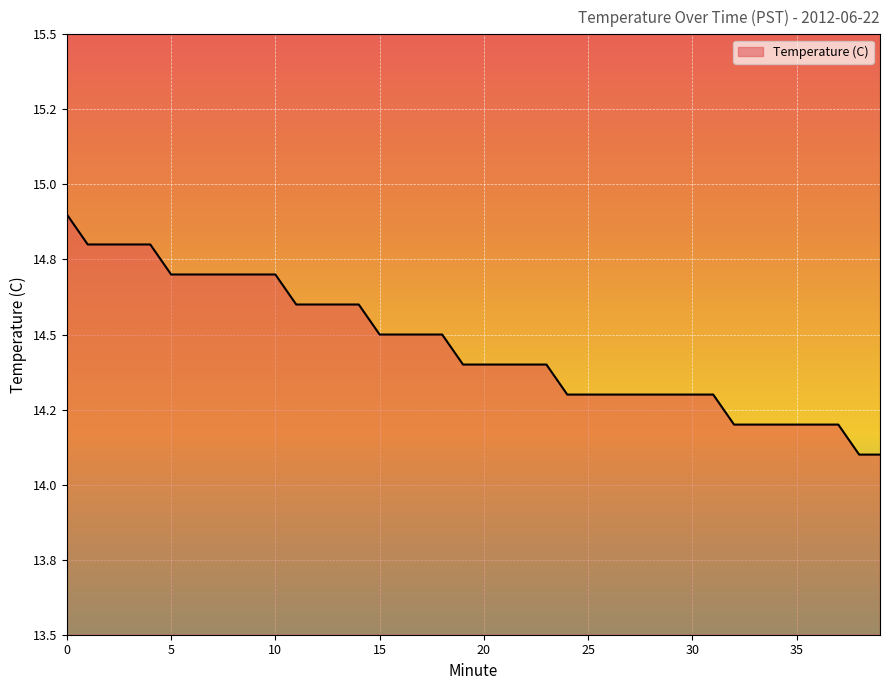

List the labels in order of value, largest first.

0, 1, 2, 3, 4, 5, 6, 7, 8, 9, 10, 11, 12, 13, 14, 15, 16, 17, 18, 19, 20, 21, 22, 23, 24, 25, 26, 27, 28, 29, 30, 31, 32, 33, 34, 35, 36, 37, 38, 39